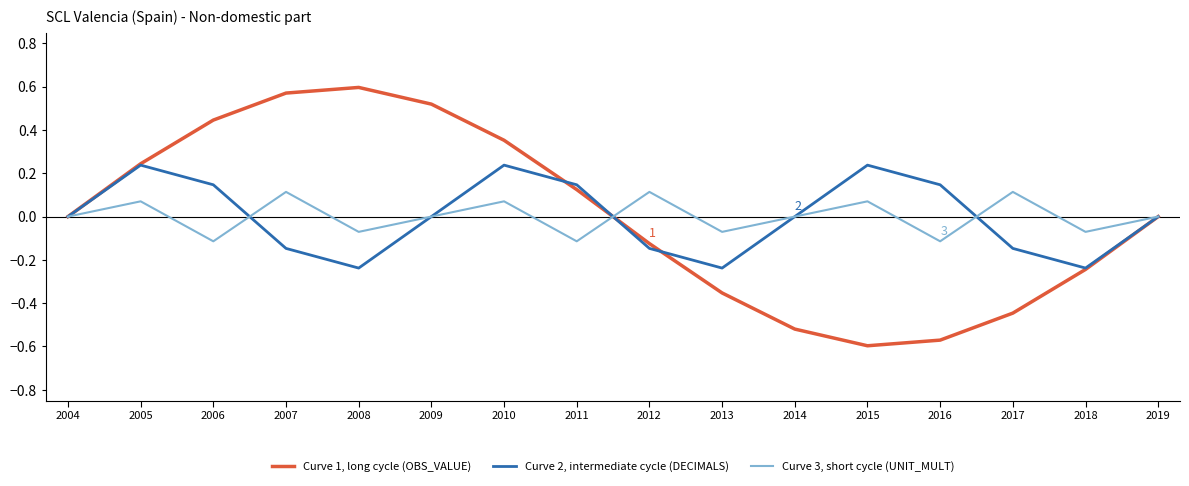

What is the spread (max minus min) of values at 2011?

0.3